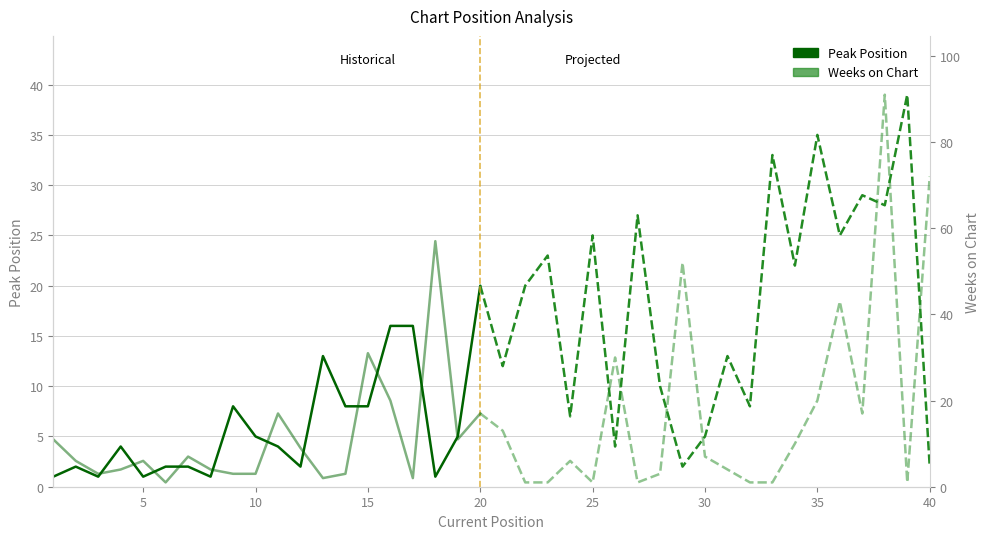

Is the value of Weeks on Chart at 25 greater than the value of Peak Position at 5?

No